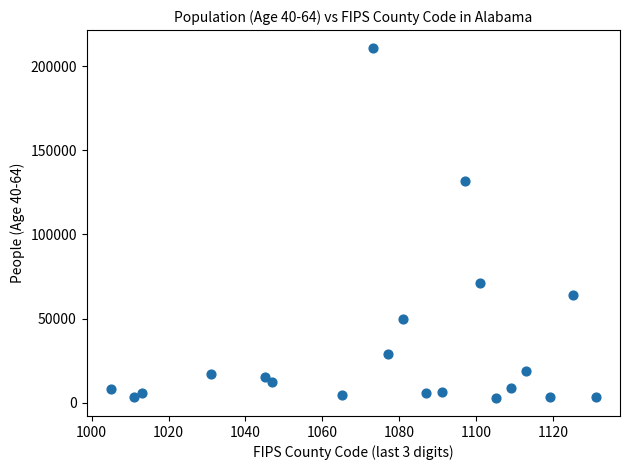

What Y value in the scatter plot is closest to 106774?

131887